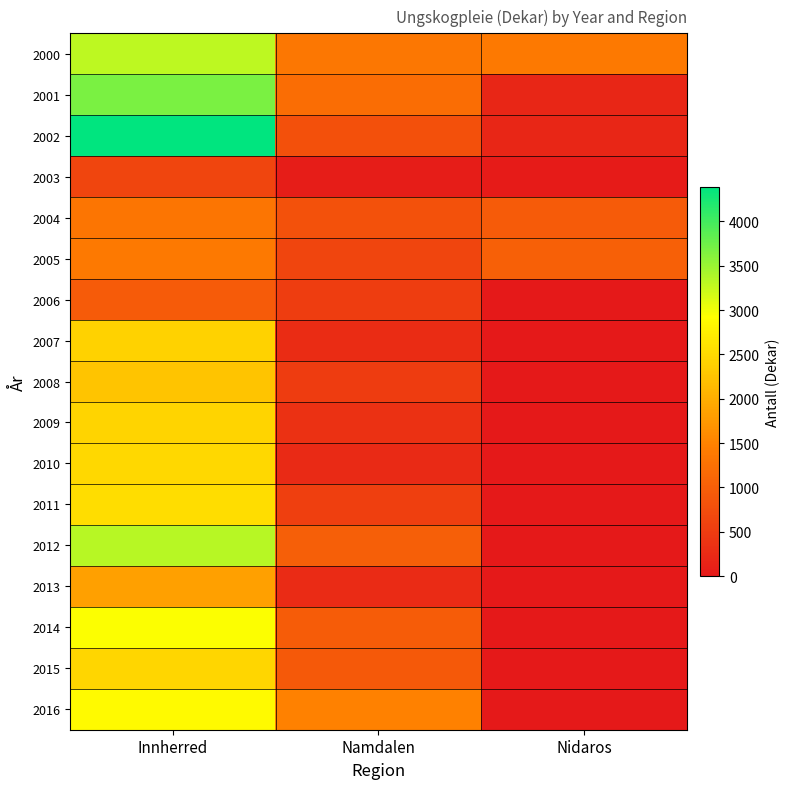

How many series are shown in this chart?

17